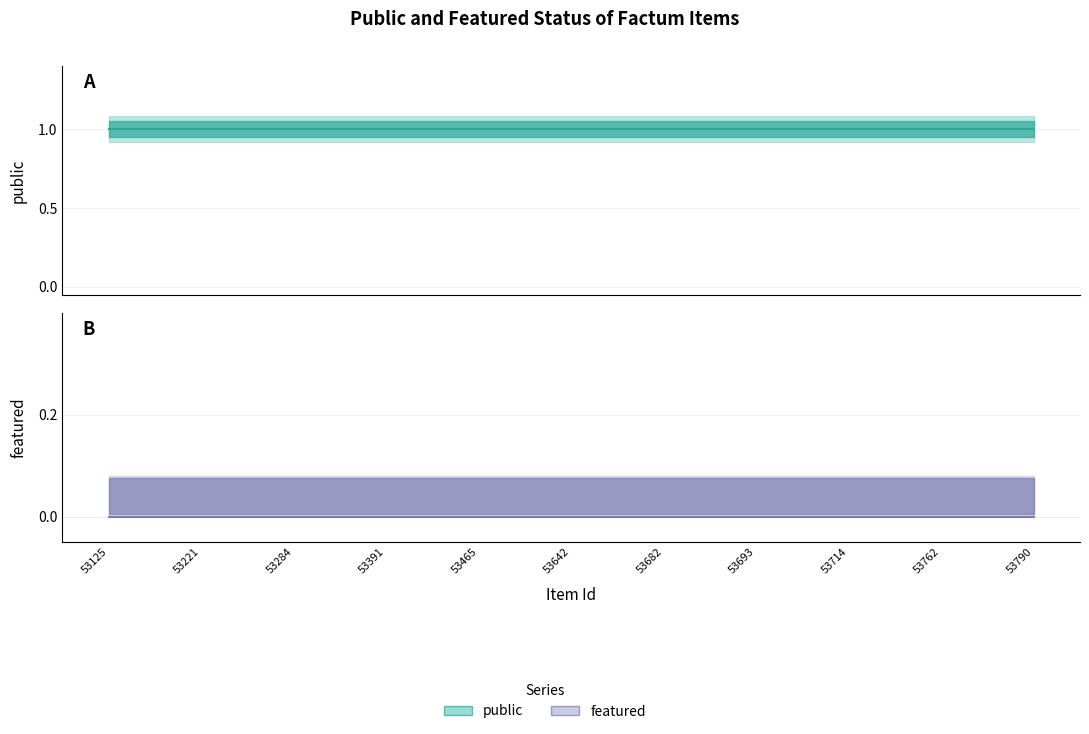

Reading left to right, what are all the values shown in this chart?

public: 53125=1	53221=1	53284=1	53391=1	53465=1	53642=1	53682=1	53693=1	53714=1	53762=1	53790=1
featured: 53125=0	53221=0	53284=0	53391=0	53465=0	53642=0	53682=0	53693=0	53714=0	53762=0	53790=0